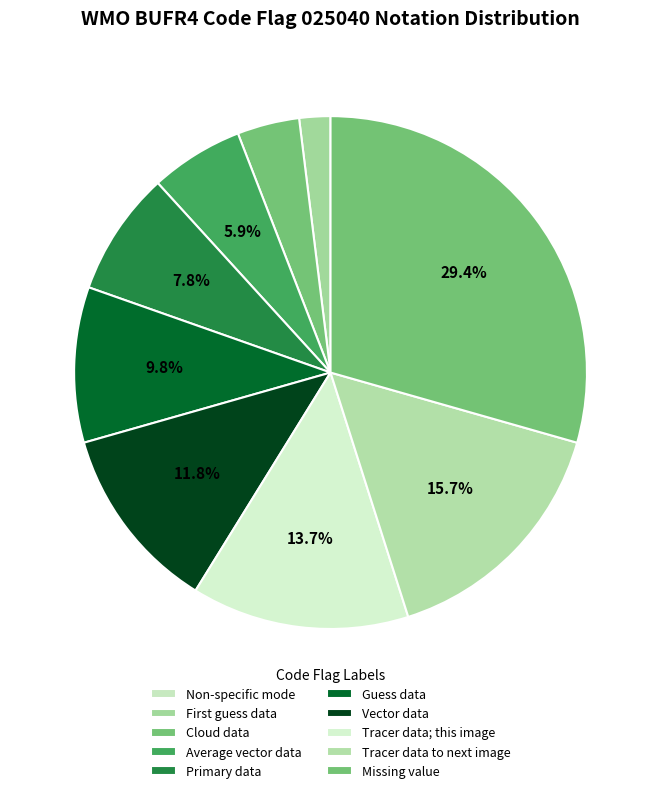

How many segments does this pie chart have?

10